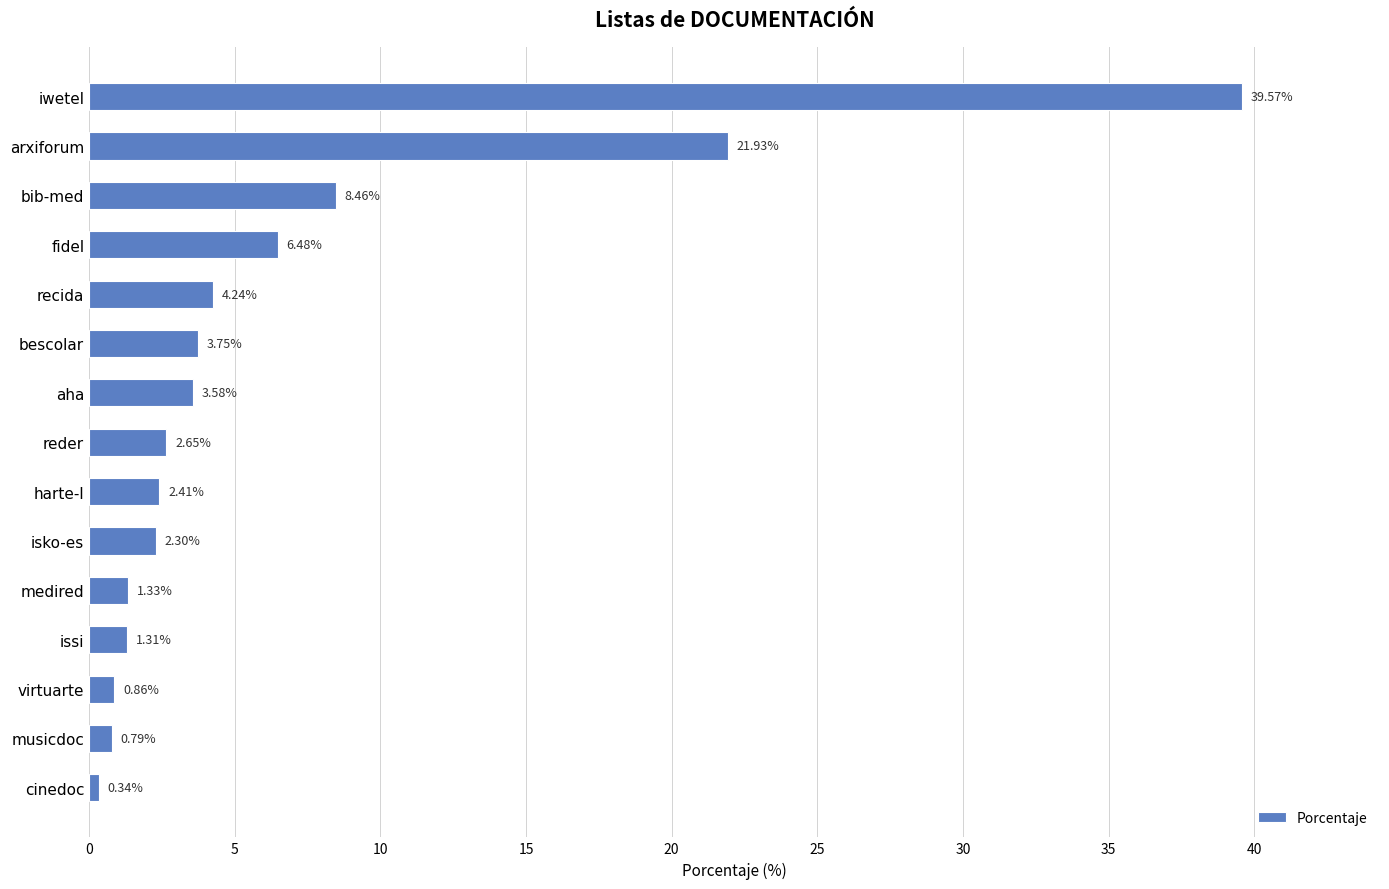

Which category has the lowest value across all series?

cinedoc